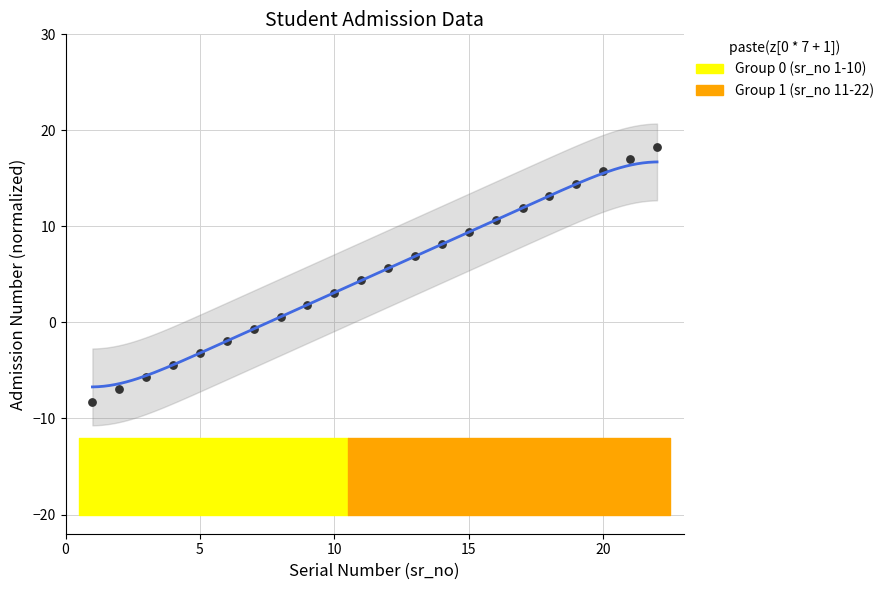

What is the range of Y values (max minus min)?

26.5